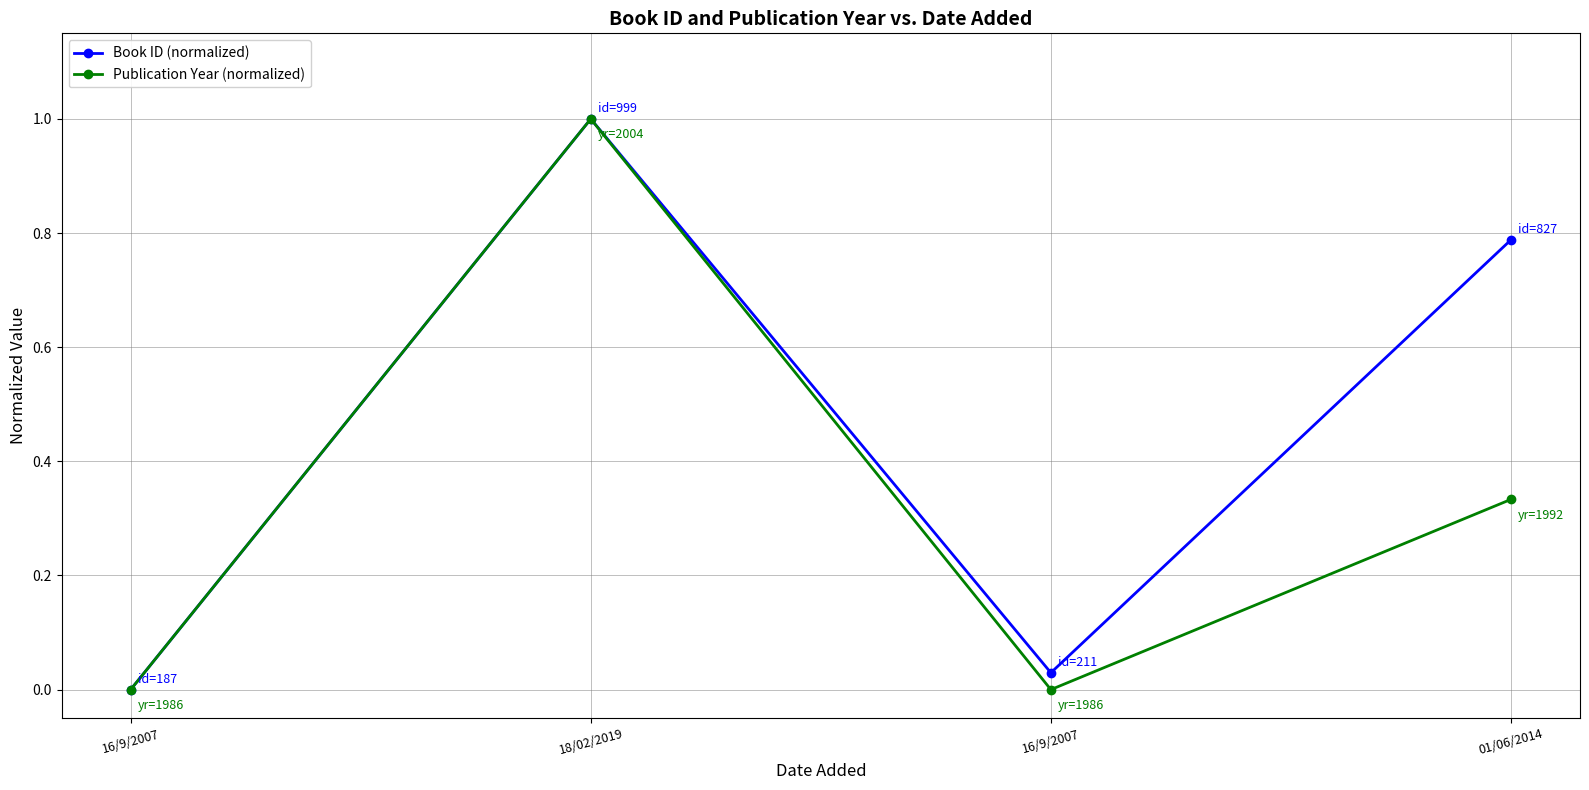

What are all the series names shown in the legend?

Book ID (normalized), Publication Year (normalized)